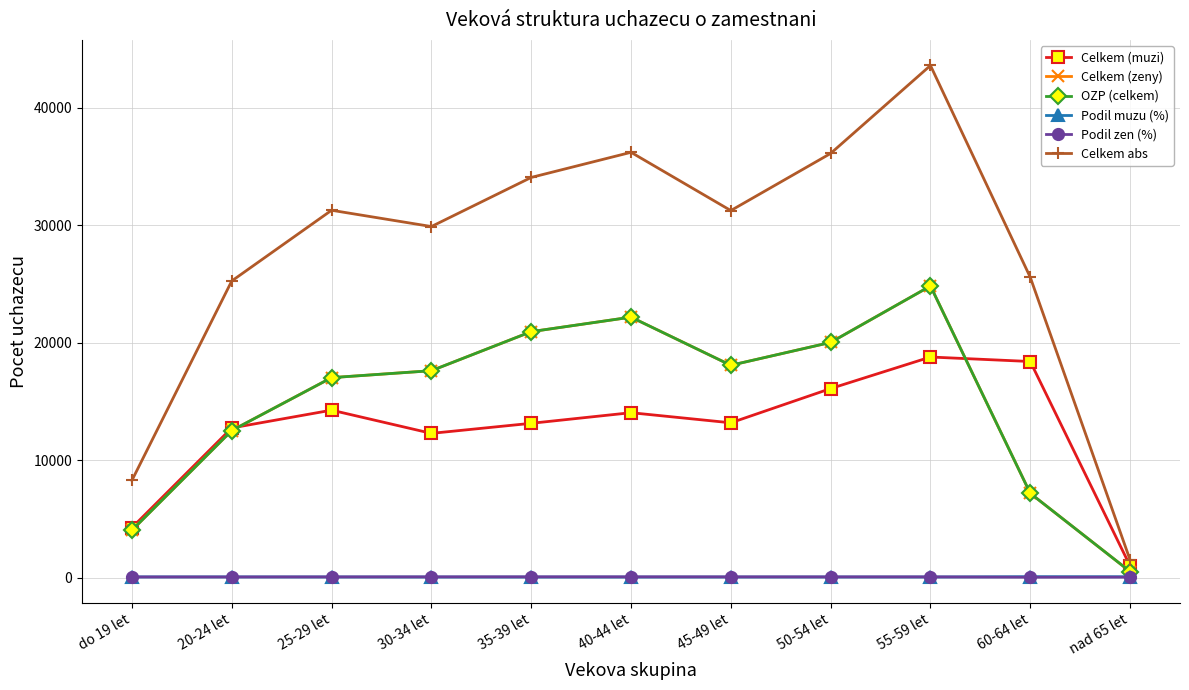

How many data points in Celkem (muzi) are less than 13179?

5